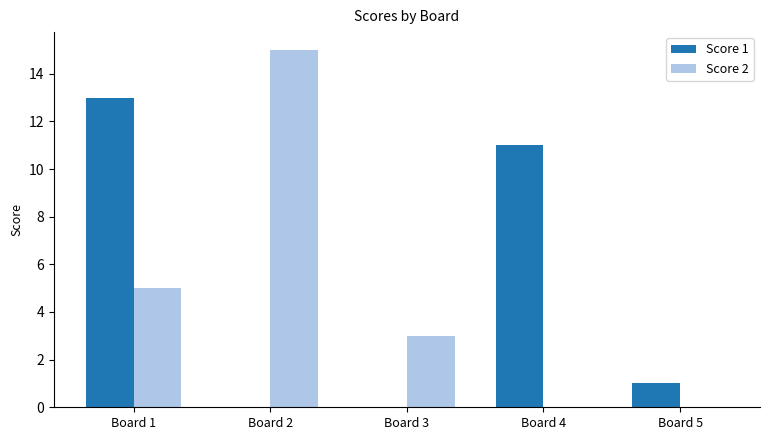

Which series has the largest total across all categories?

Score 1